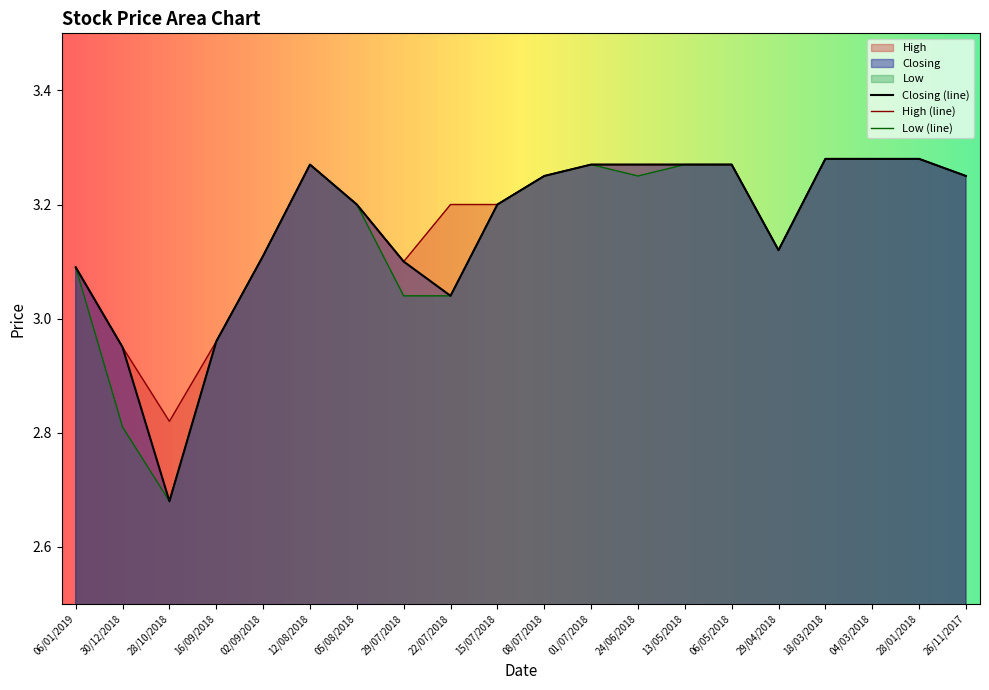

List the series in order of their peak value, highest first.

Closing, High, Low